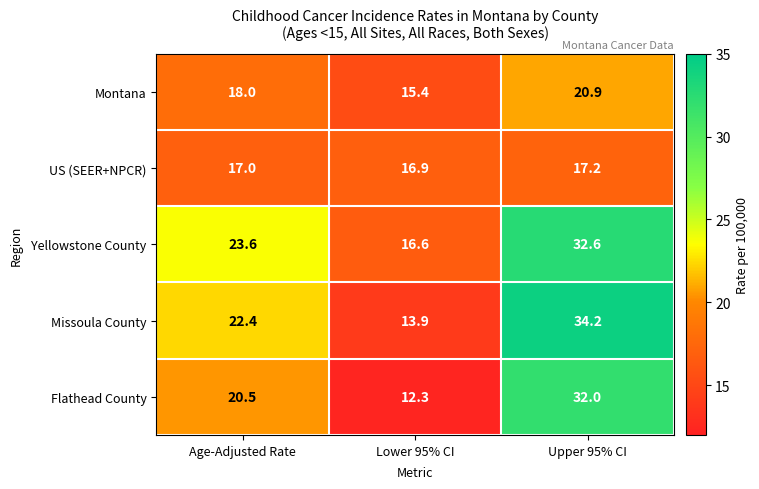

Reading left to right, transcribe all the data shown in this chart.

Montana: 18.0	15.4	20.9
US (SEER+NPCR): 17.0	16.9	17.2
Yellowstone County: 23.6	16.6	32.6
Missoula County: 22.4	13.9	34.2
Flathead County: 20.5	12.3	32.0